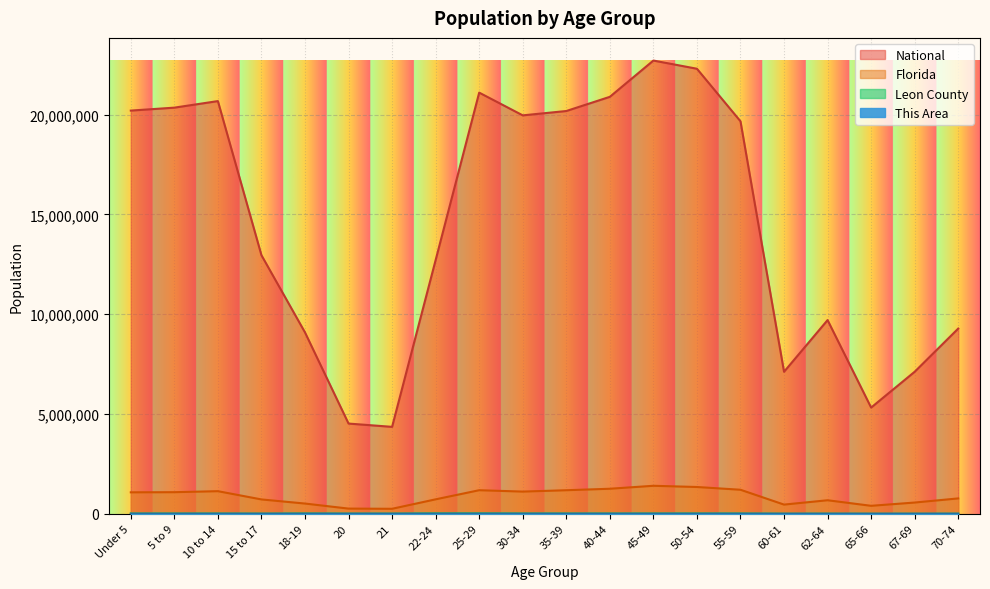

How many values in the Leon County series exceed 15010?

9